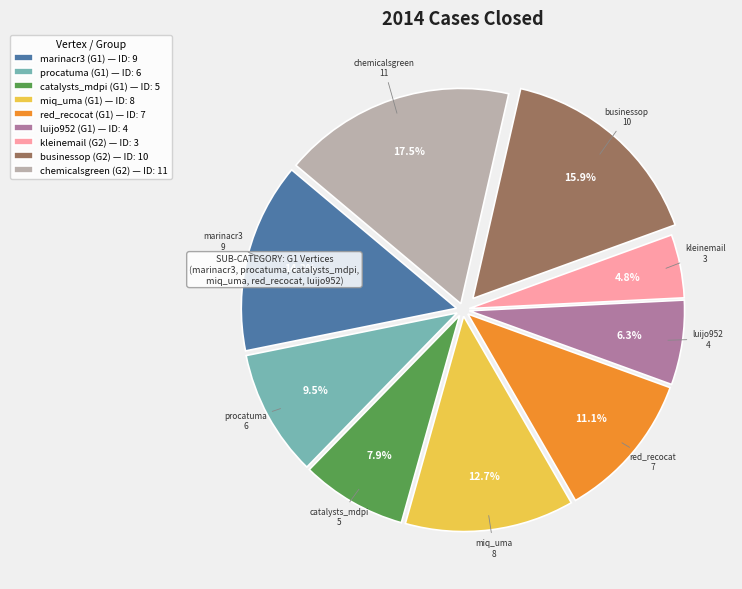

Between luijo952 and miq_uma, which is larger?

miq_uma